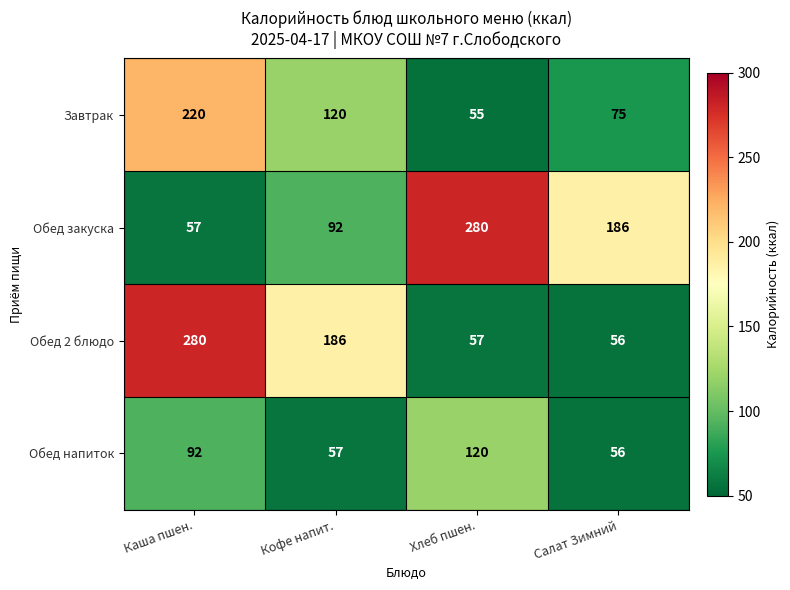

What is the sum of the Обед 2 блюдо values at Салат Зимний and Хлеб пшен.?

113